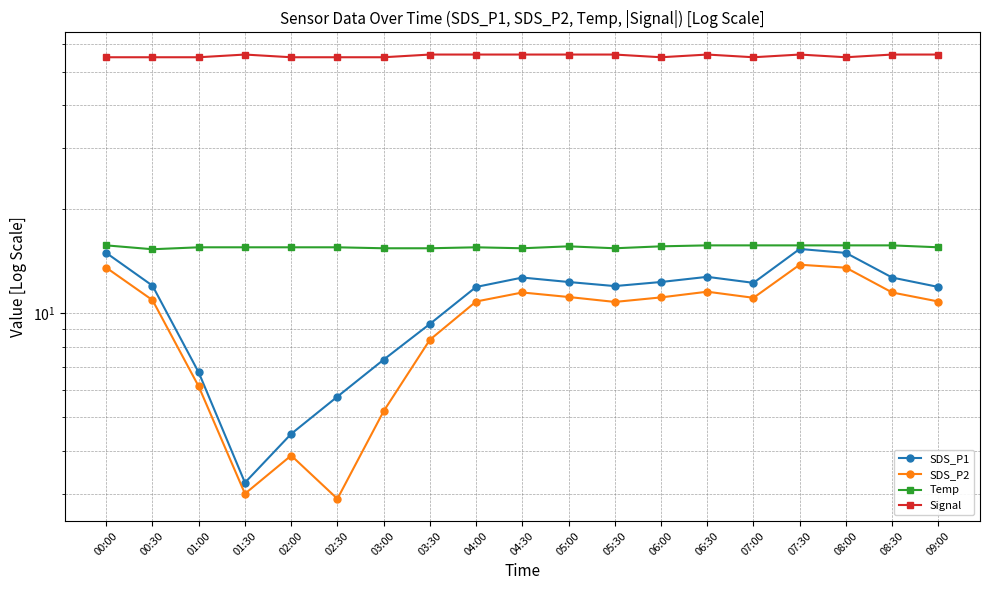

In Temp, how many points are higher than both neighbors (excluding endpoints)?

2